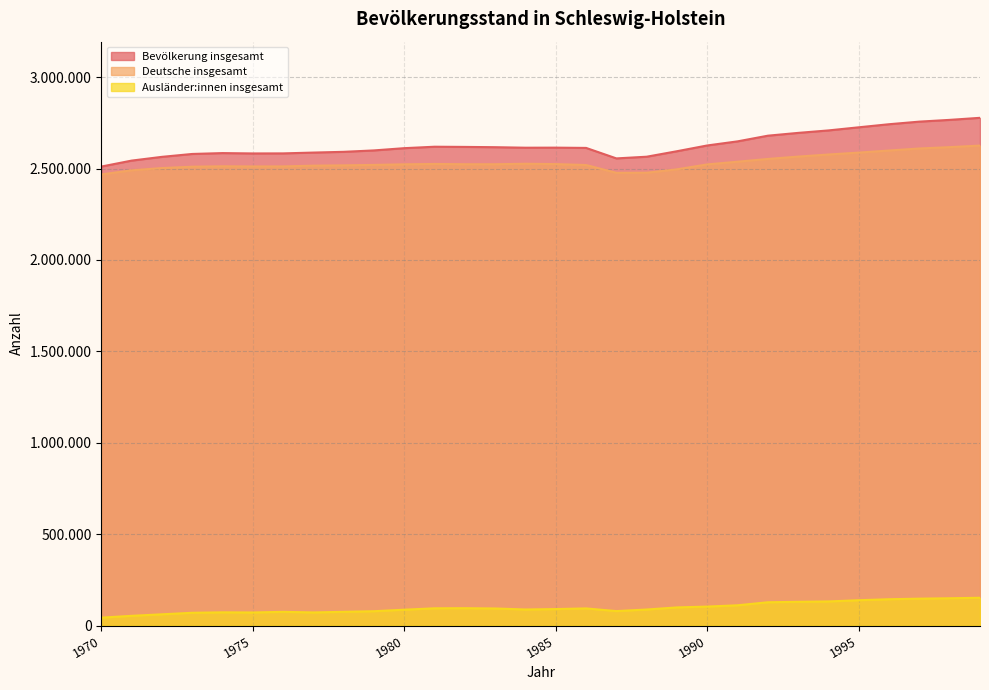

Which series has the widest spread of values?

Bevölkerung insgesamt